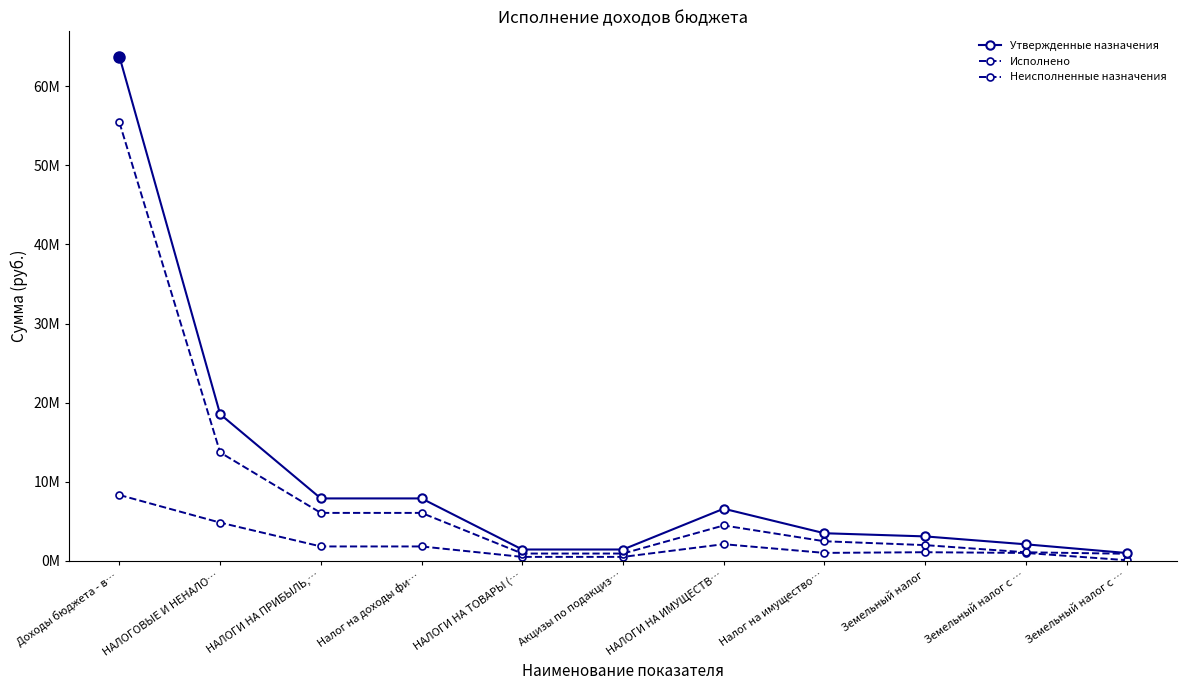

Is this an area chart (filled region under the line)?

No